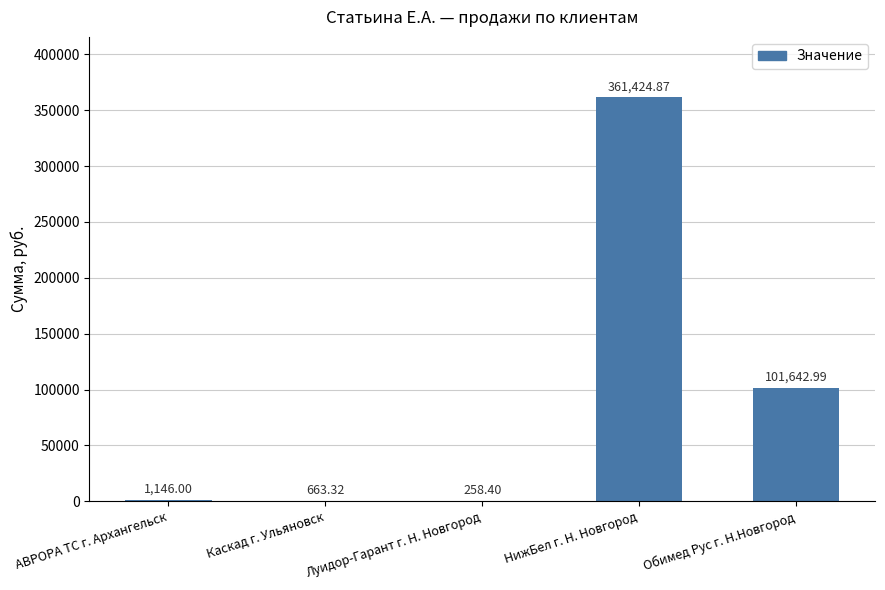

Are the bars horizontal?

No